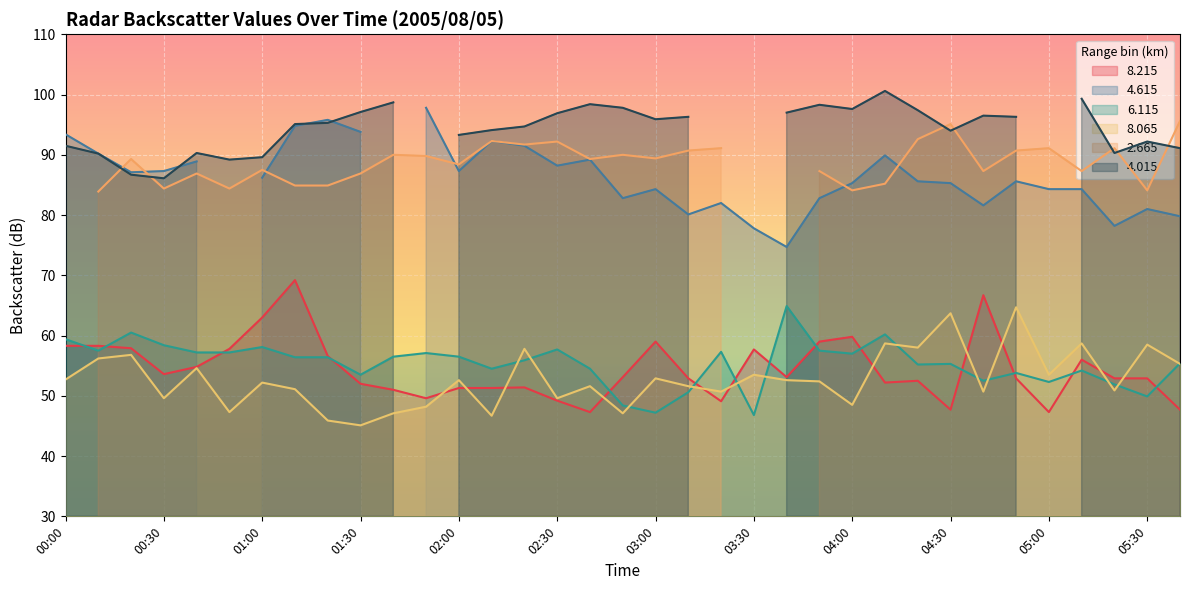

What is the difference between the maximum and minimum values in the   8.215 series?

21.9